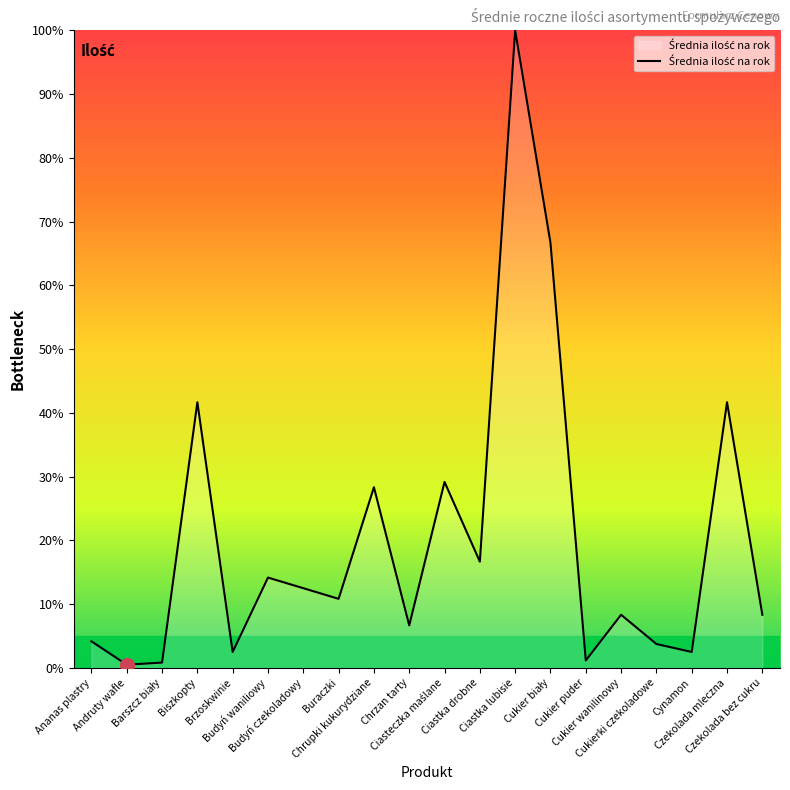

The chart shows a value of 16.7 at Ciastka drobne. True or false?

True